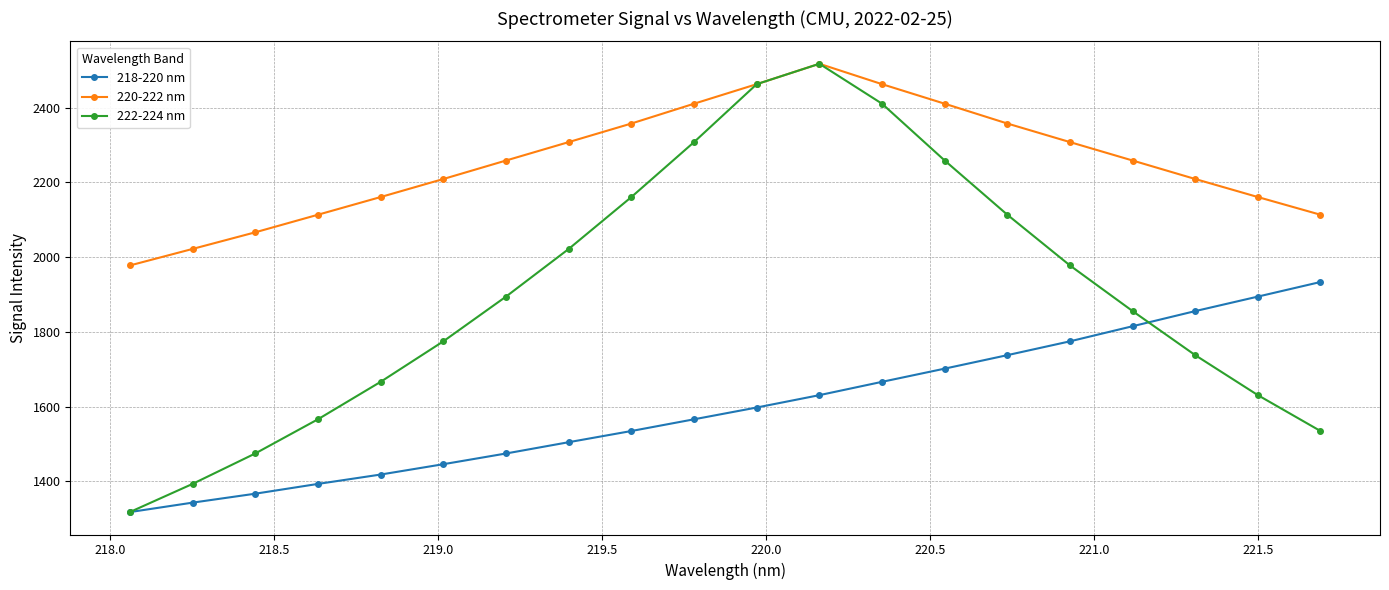

True or false: 218-220 nm and 220-222 nm intersect in this chart.

False